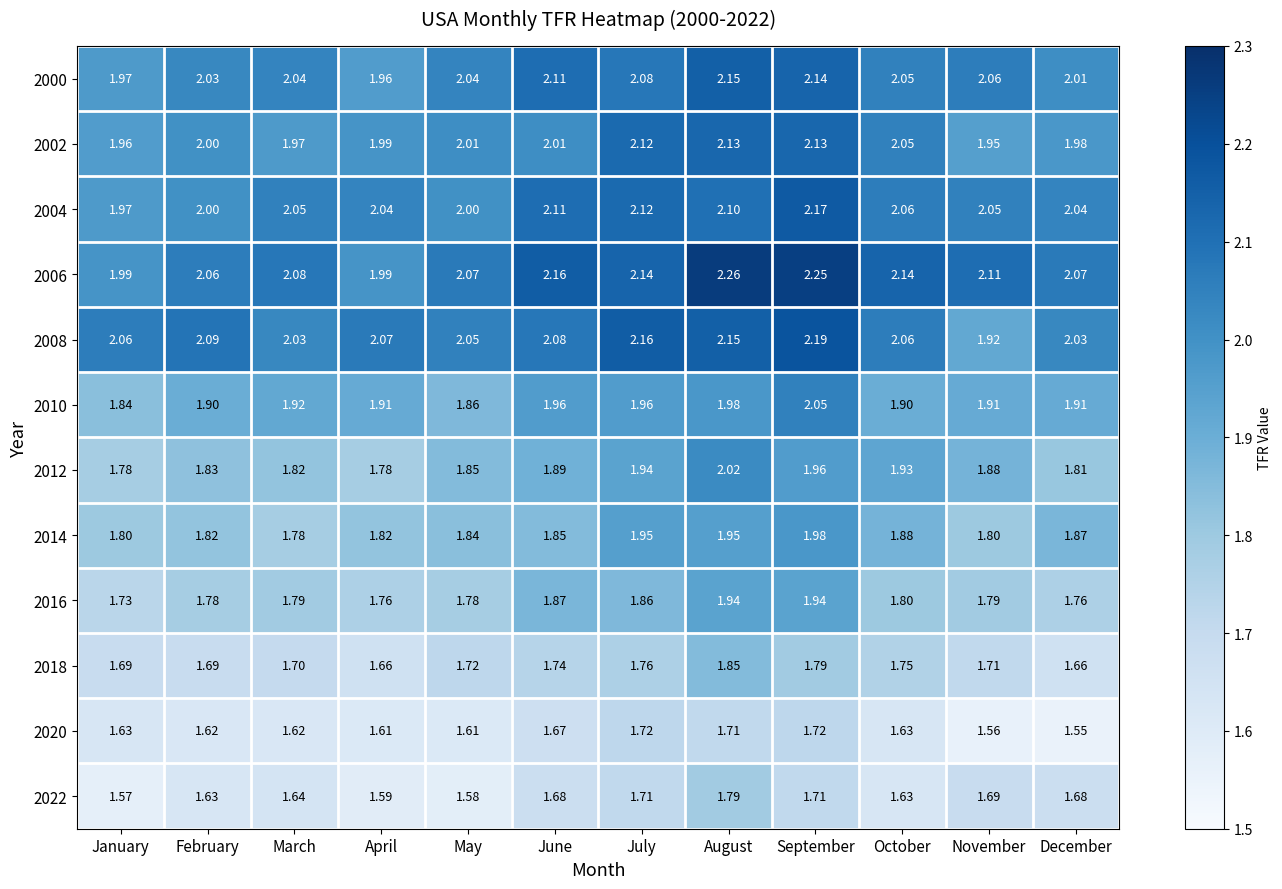

Which category has the lowest value across all series?

December